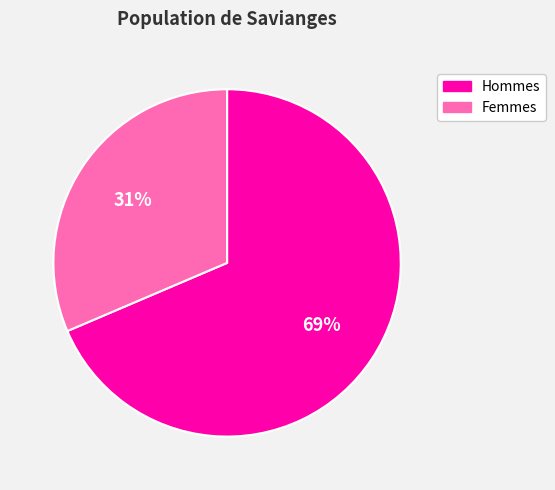

The Femmes slice represents 31% of the pie. True or false?

True